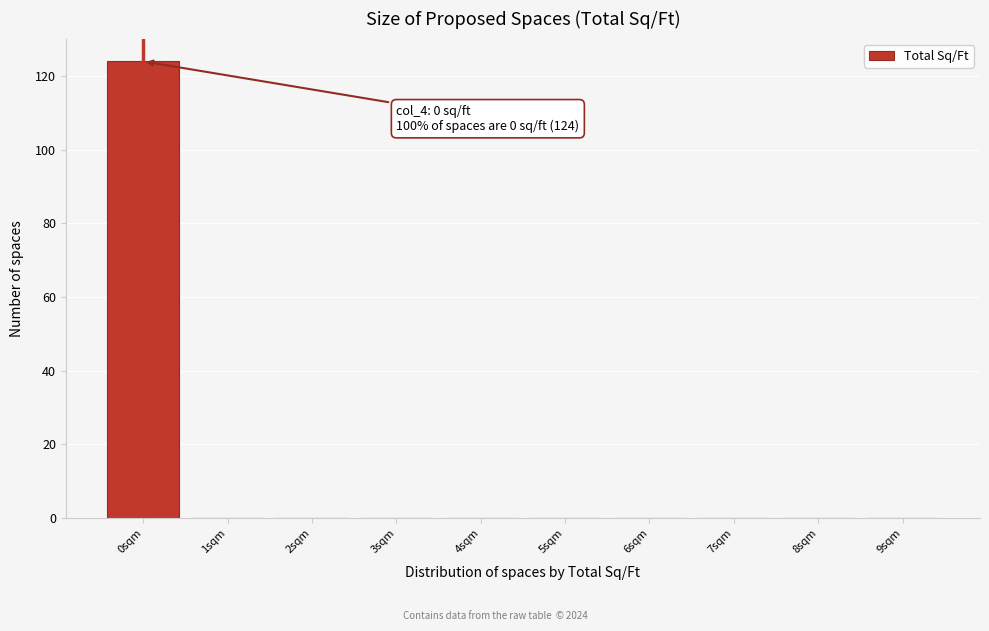

Over which range of the x-axis is the bar tallest?

-0.5 to 0.5